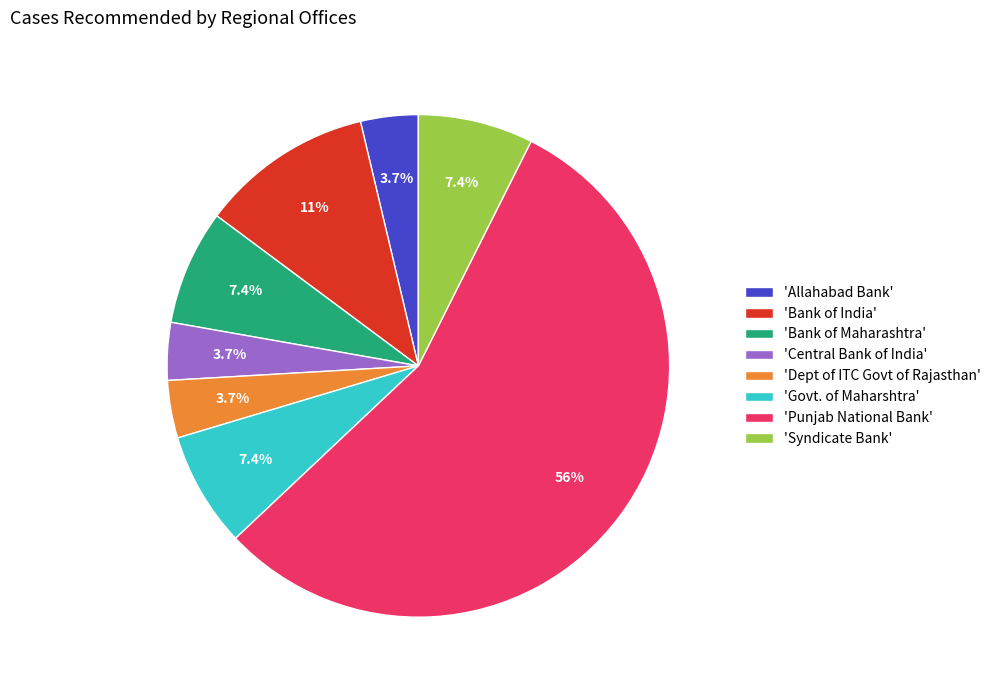

What is the total percentage of 'Dept of ITC Govt of Rajasthan' and 'Govt. of Maharshtra'?

11.1%